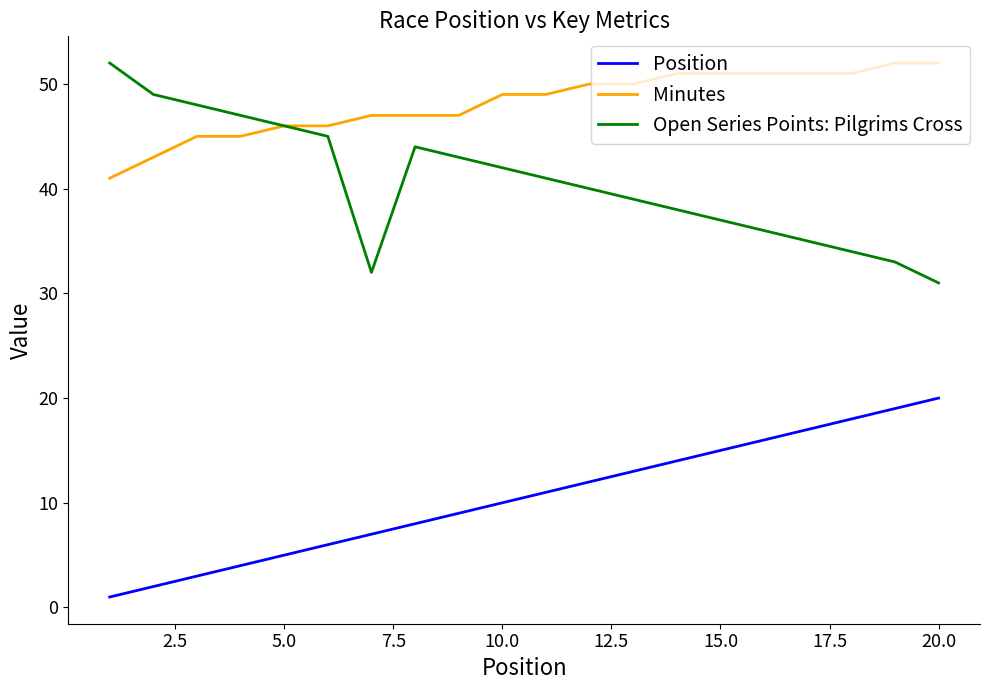

What is the smallest value displayed?

1